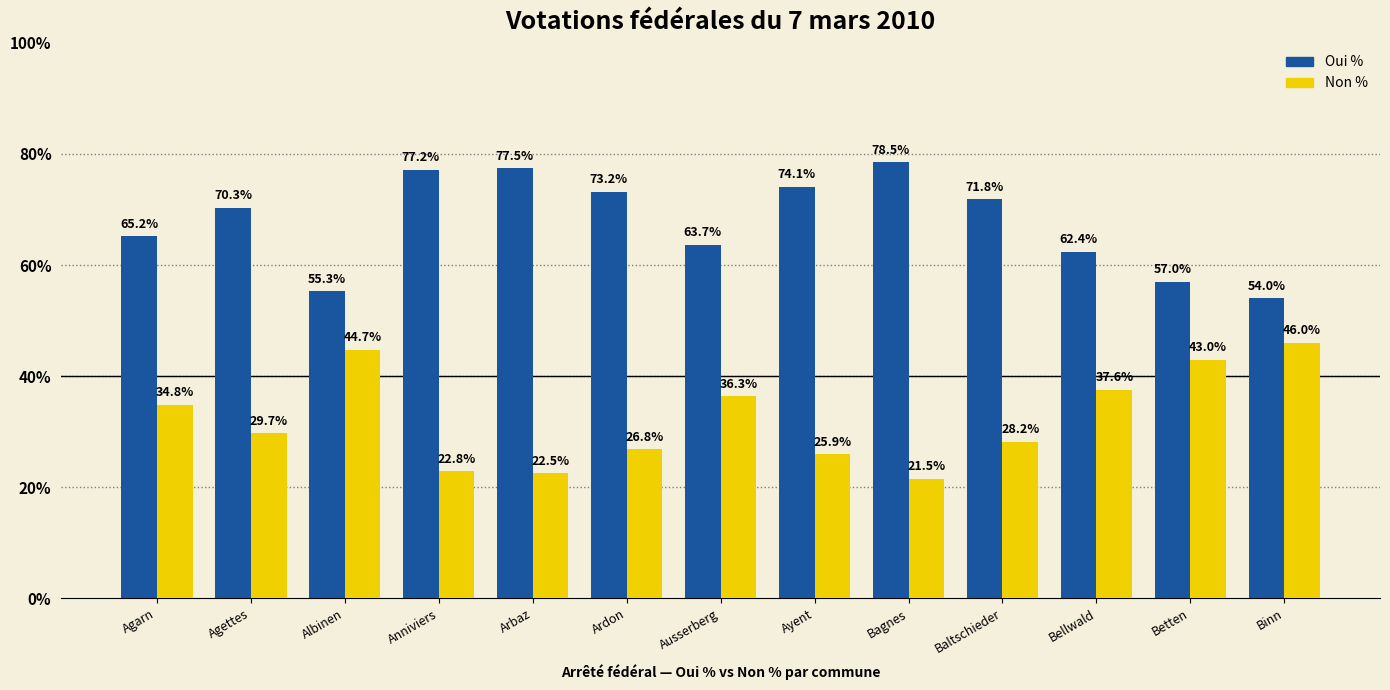

Which series has the largest total across all categories?

Oui %